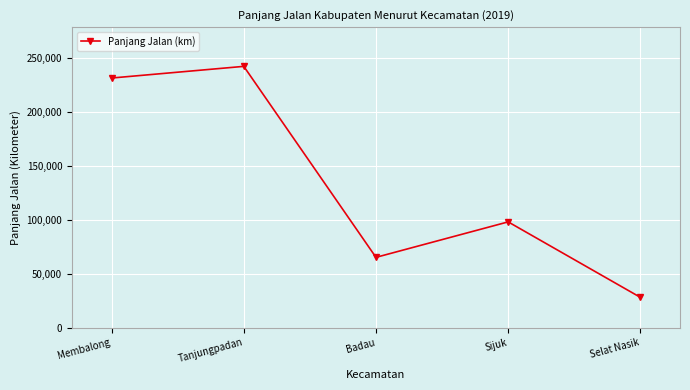

What is the value of the 5th point from the left?

28269